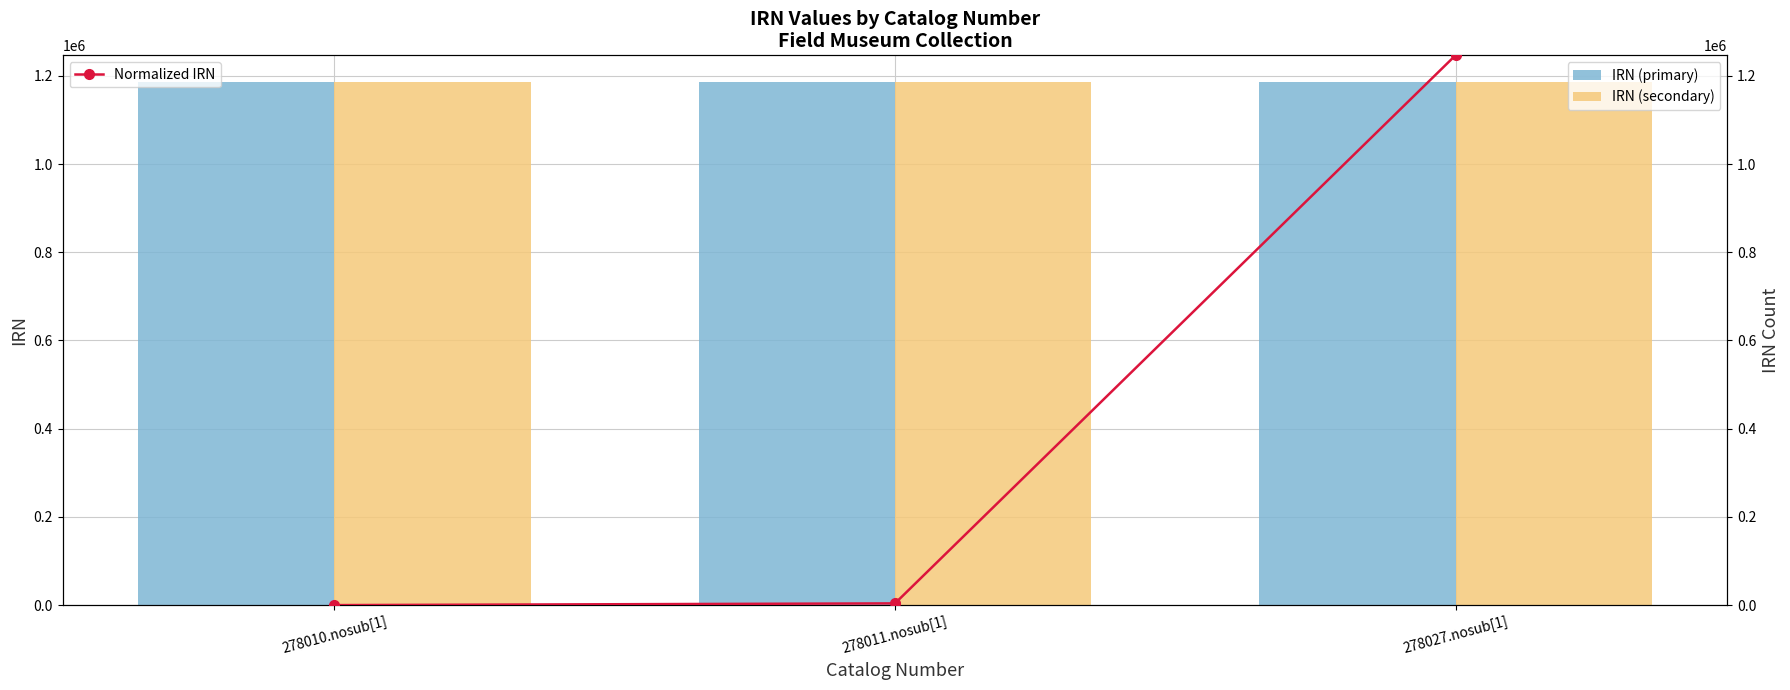

What is the label of the 1st bar from the left?

278010.nosub[1]